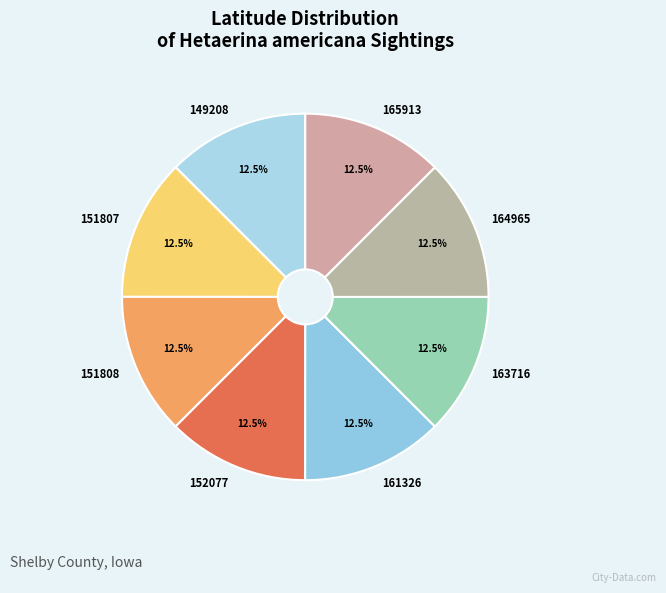

Approximately how many times larger is the value at 151808 compared to 151807?

1.0